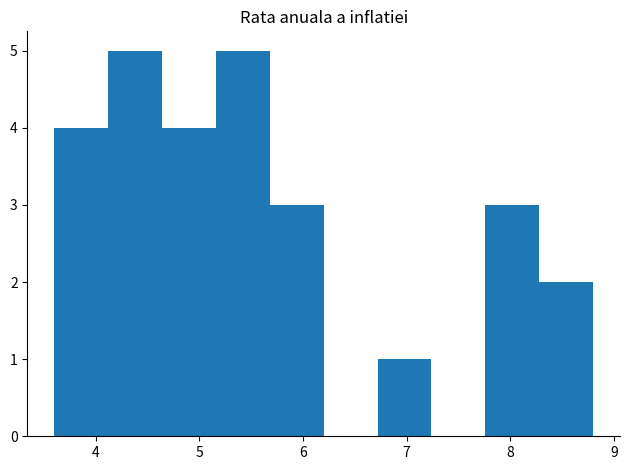

Reading left to right, transcribe this chart: for each bar, give the range it covers on the x-axis and its height. Neither the bar edges nor the heights are printed on the chart, so give them approximately, as read against the axes.

3.60 to 4.12: 4
4.12 to 4.64: 5
4.64 to 5.16: 4
5.16 to 5.68: 5
5.68 to 6.20: 3
6.20 to 6.72: 0
6.72 to 7.24: 1
7.24 to 7.76: 0
7.76 to 8.28: 3
8.28 to 8.80: 2